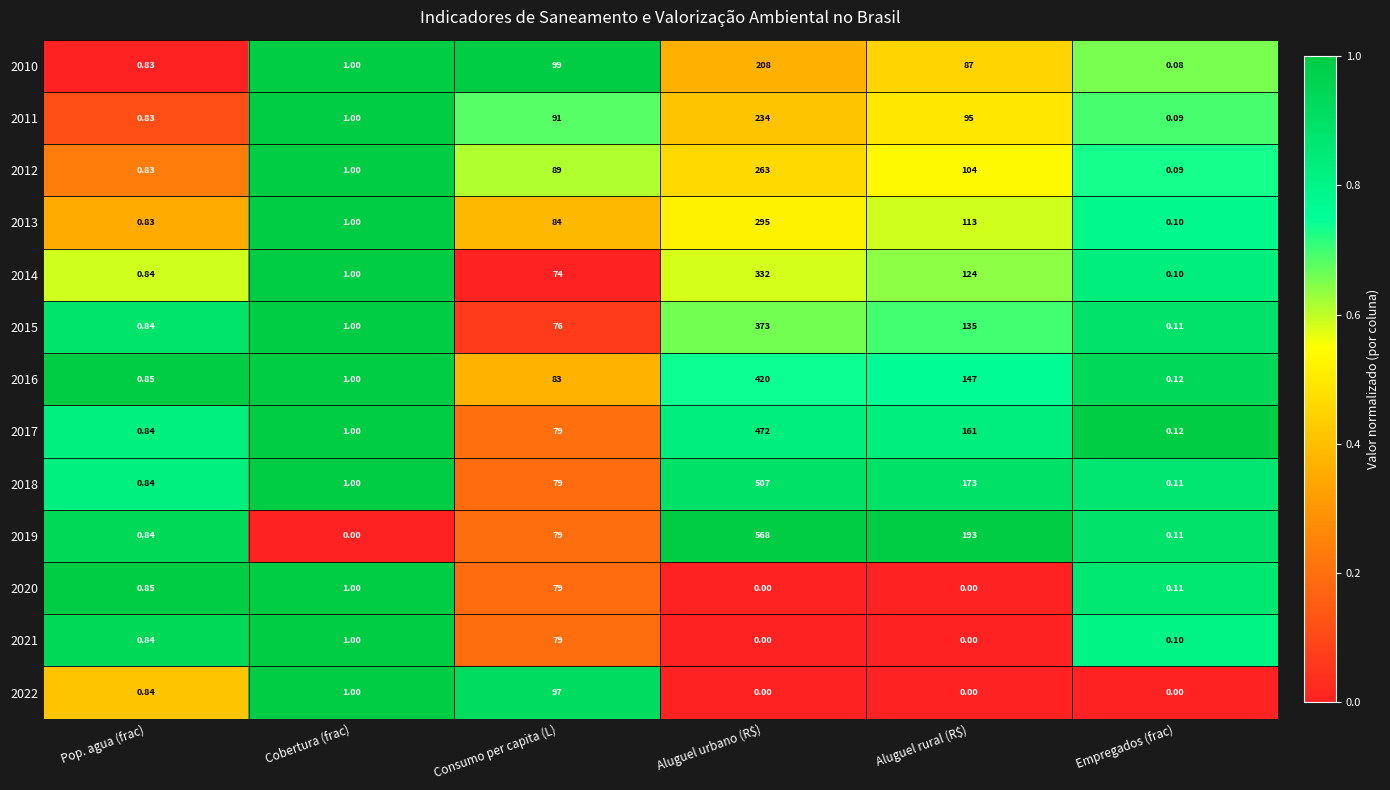

At which label is 2011 closest to 117?

Aluguel rural (R$)